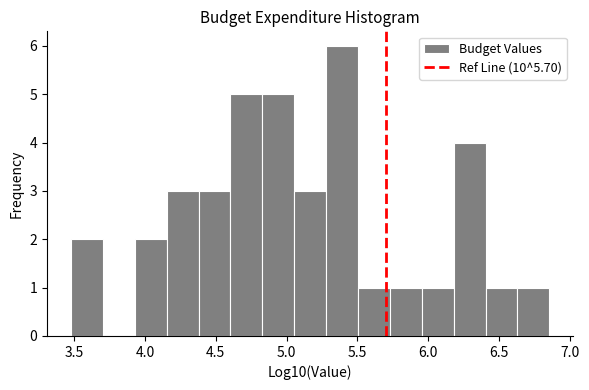

Over which range of the x-axis is the bar tallest?

5.30 to 5.50